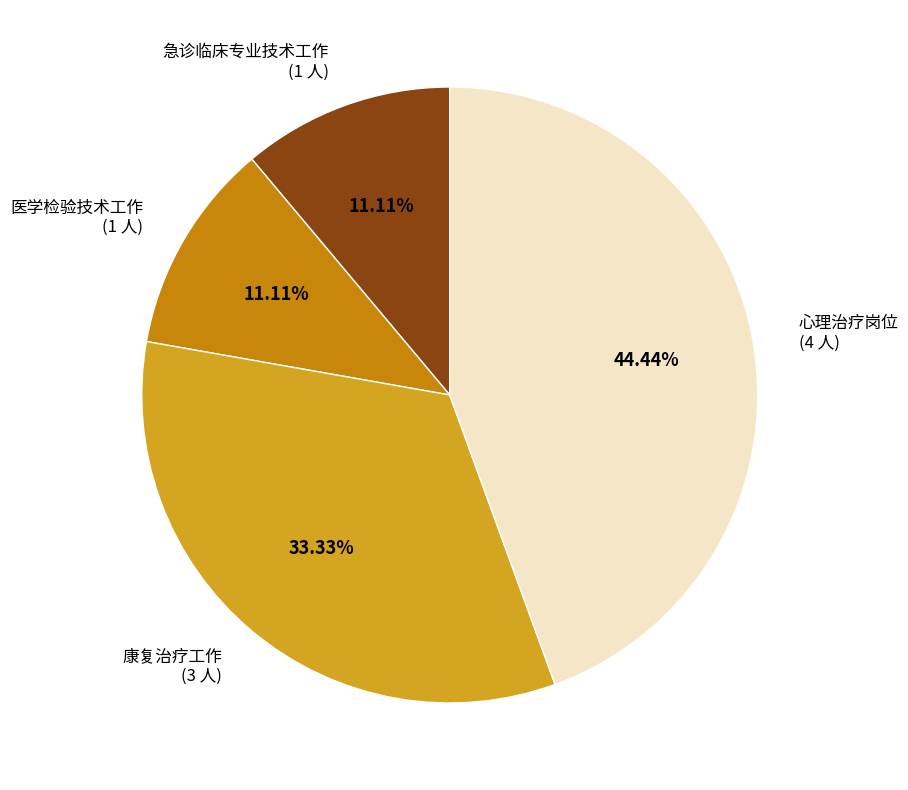

Count the number of slices in the pie.

4